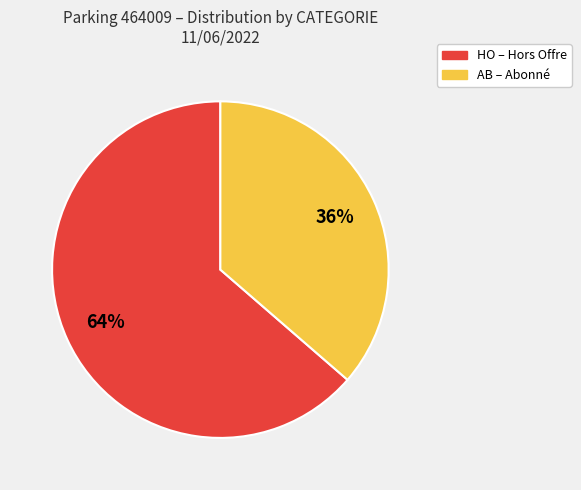

To the nearest percent, what portion does AB represent?

36%